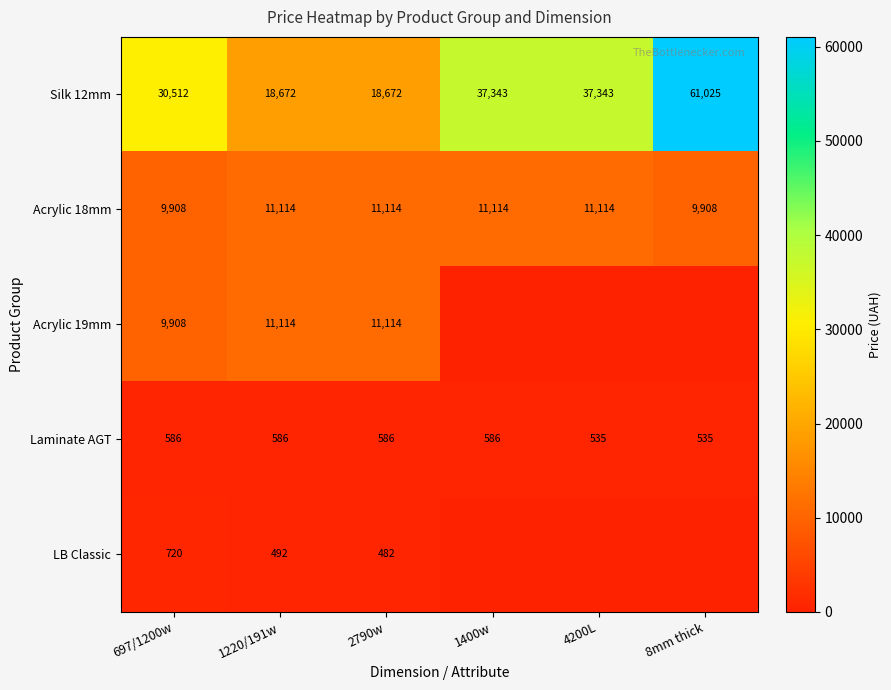

The value of Acrylic 19mm at 1400w is 0.0. True or false?

True